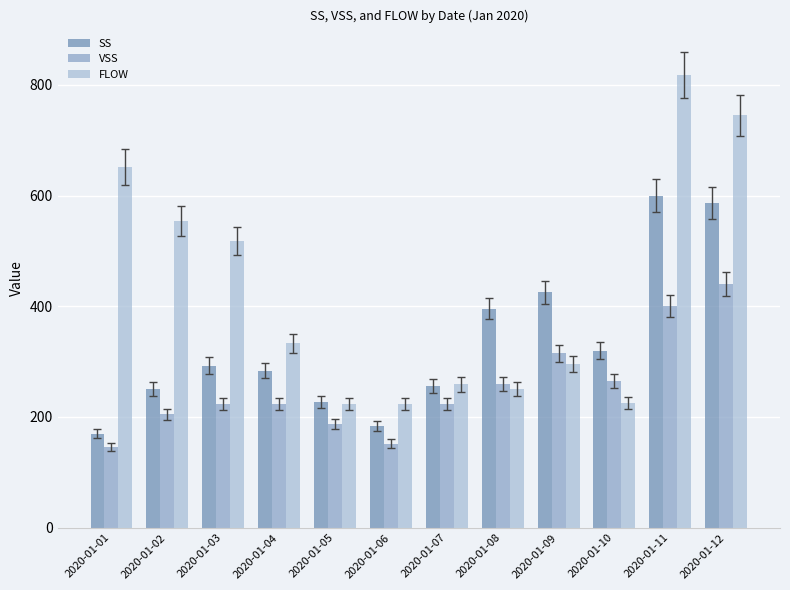

Rank the series at 2020-01-12 from lowest to highest value.

VSS, SS, FLOW